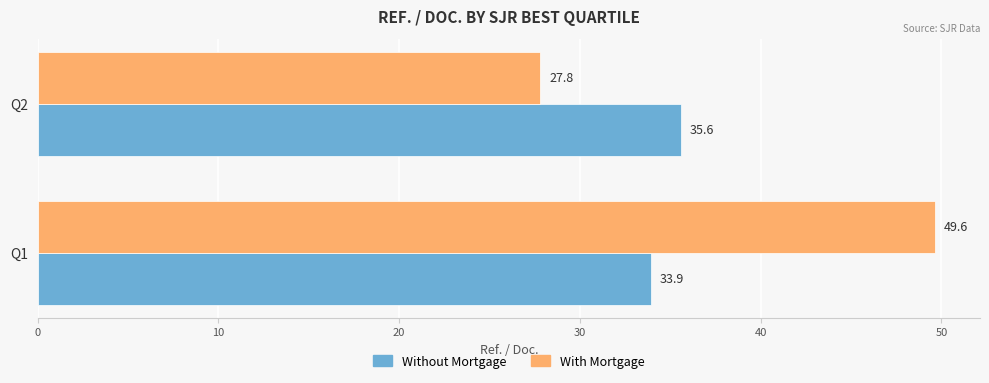

At which category is the sum across all series the highest?

Q1